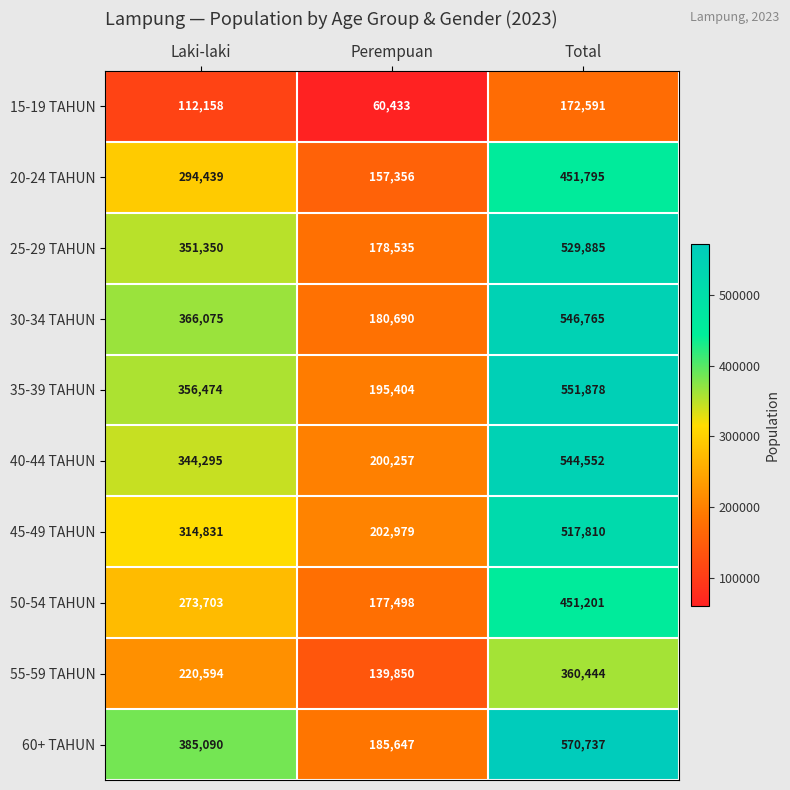

List the series in order of their peak value, highest first.

60+ TAHUN, 35-39 TAHUN, 30-34 TAHUN, 40-44 TAHUN, 25-29 TAHUN, 45-49 TAHUN, 20-24 TAHUN, 50-54 TAHUN, 55-59 TAHUN, 15-19 TAHUN